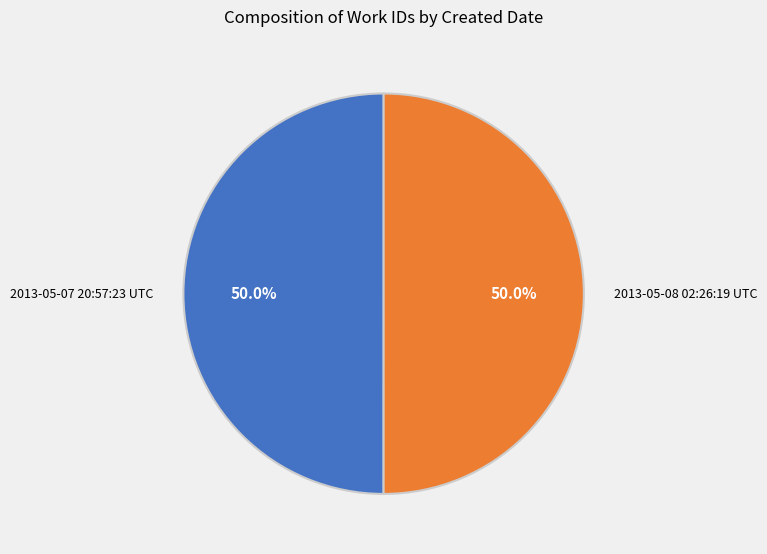

What is the total percentage of 2013-05-07 20:57:23 UTC and 2013-05-08 02:26:19 UTC?

100.0%